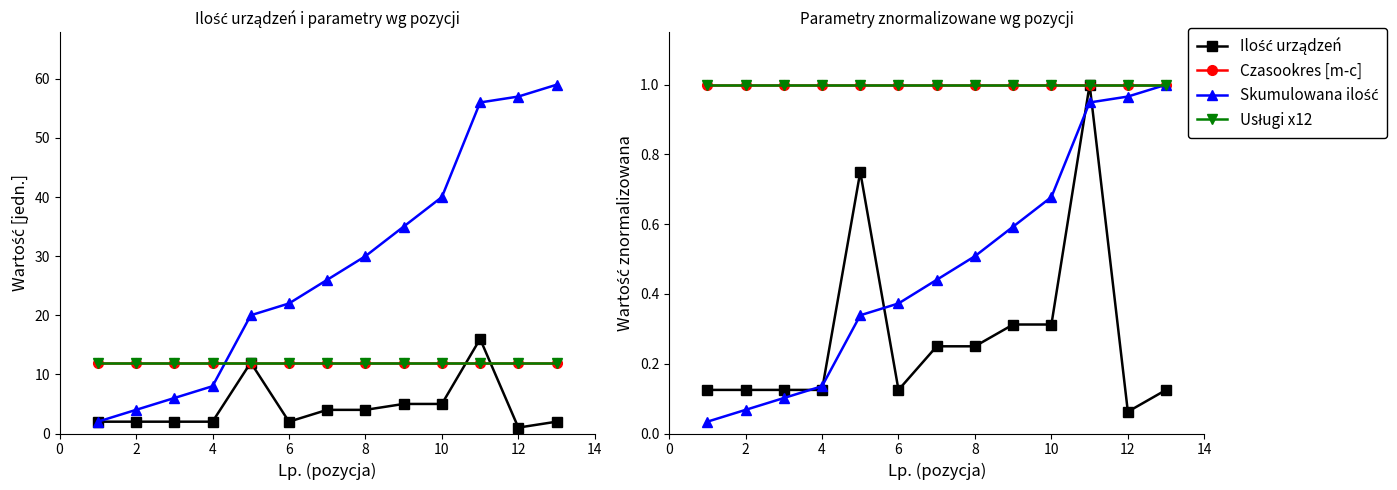

List the series in order of their peak value, lowest first.

Ilość urządzeń, Czasookres [m-c], Skumulowana ilość, Usługi x12